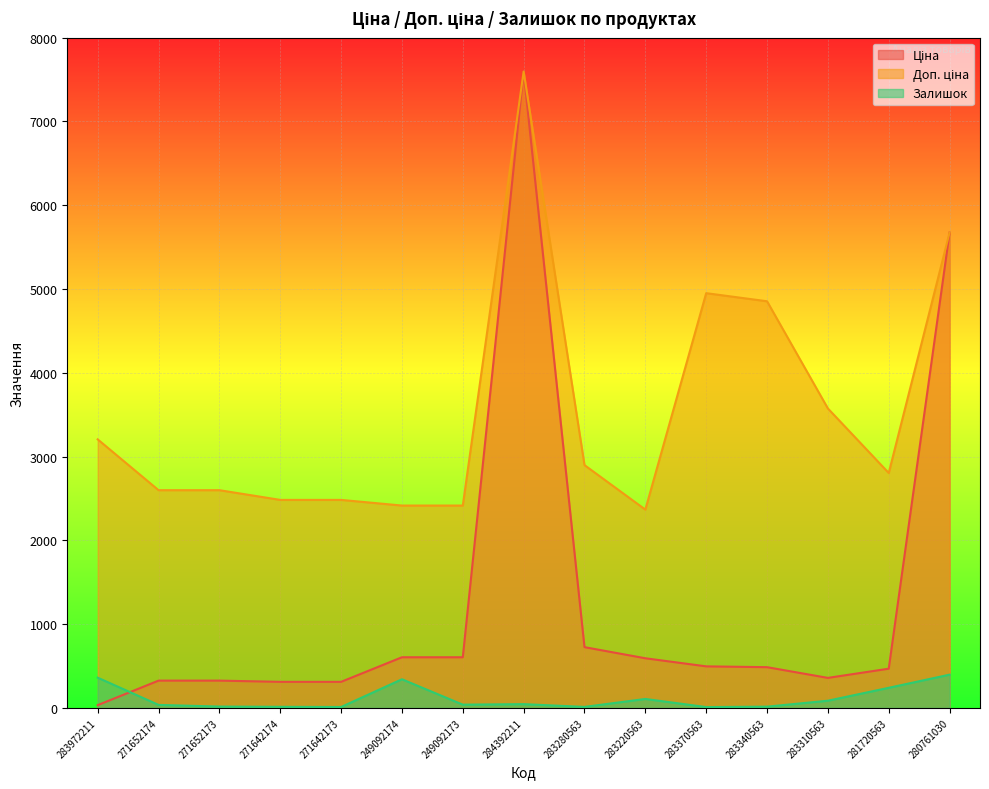

Rank the series at 284392211 from lowest to highest value.

Залишок, Ціна, Доп. ціна